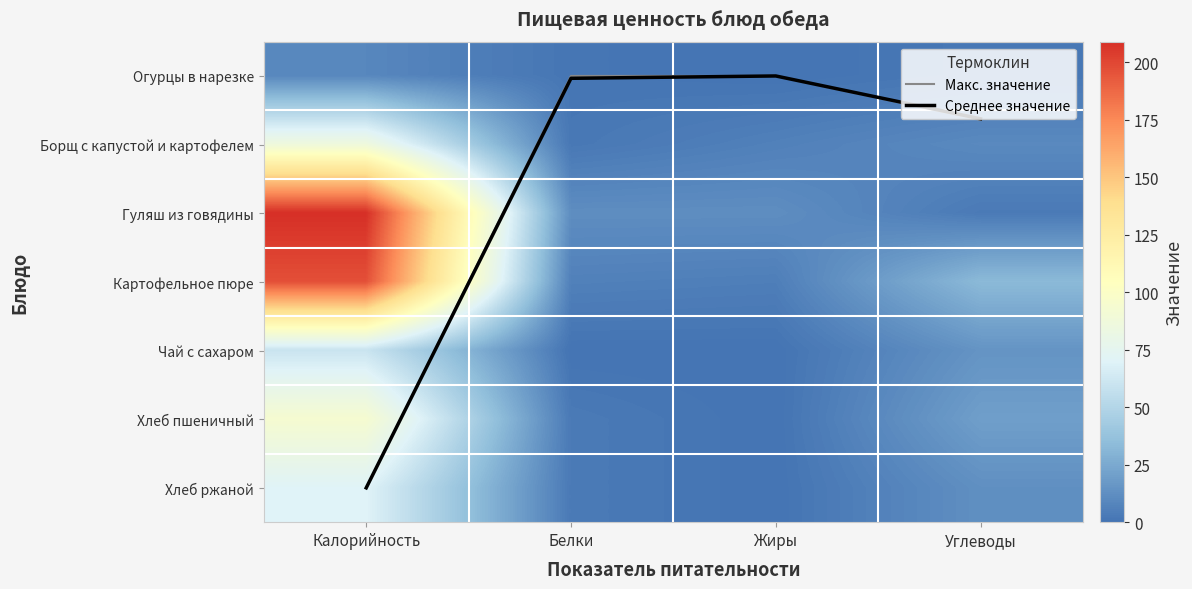

Is it true that Среднее значение equals 6.0 at Калорийность?

True